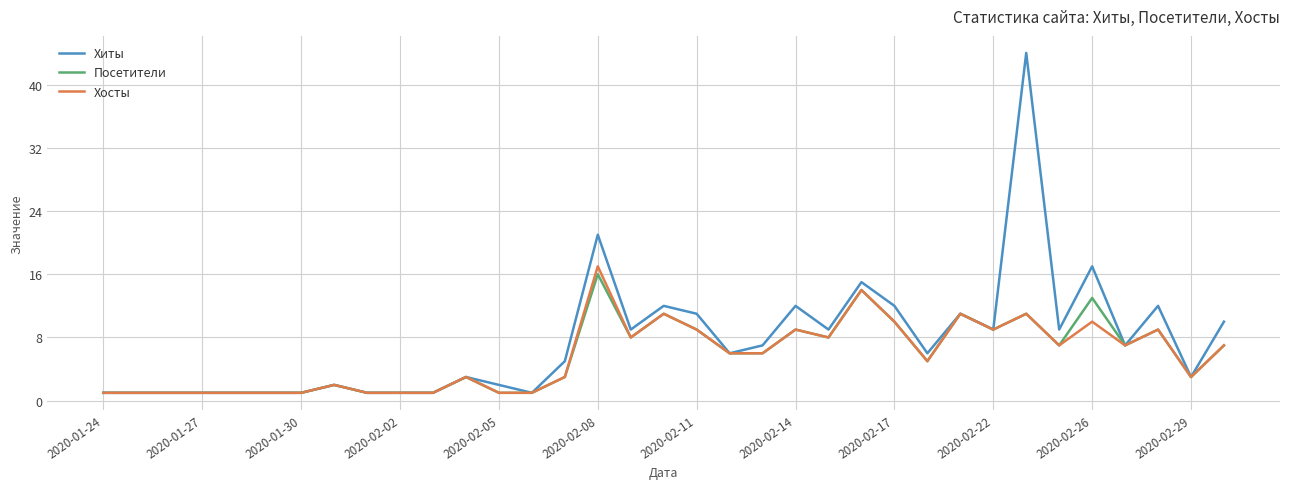

Which series has the widest spread of values?

Хиты